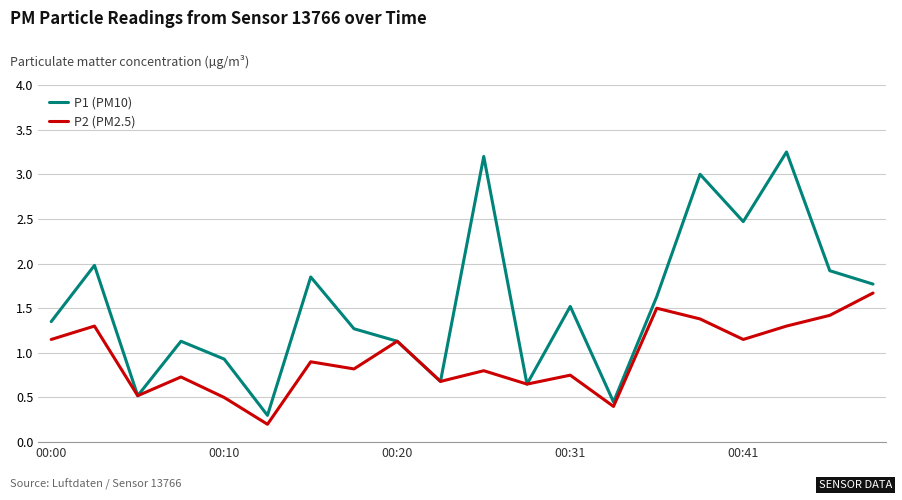

Rank the series by their maximum value, from lowest to highest.

P2 (PM2.5), P1 (PM10)